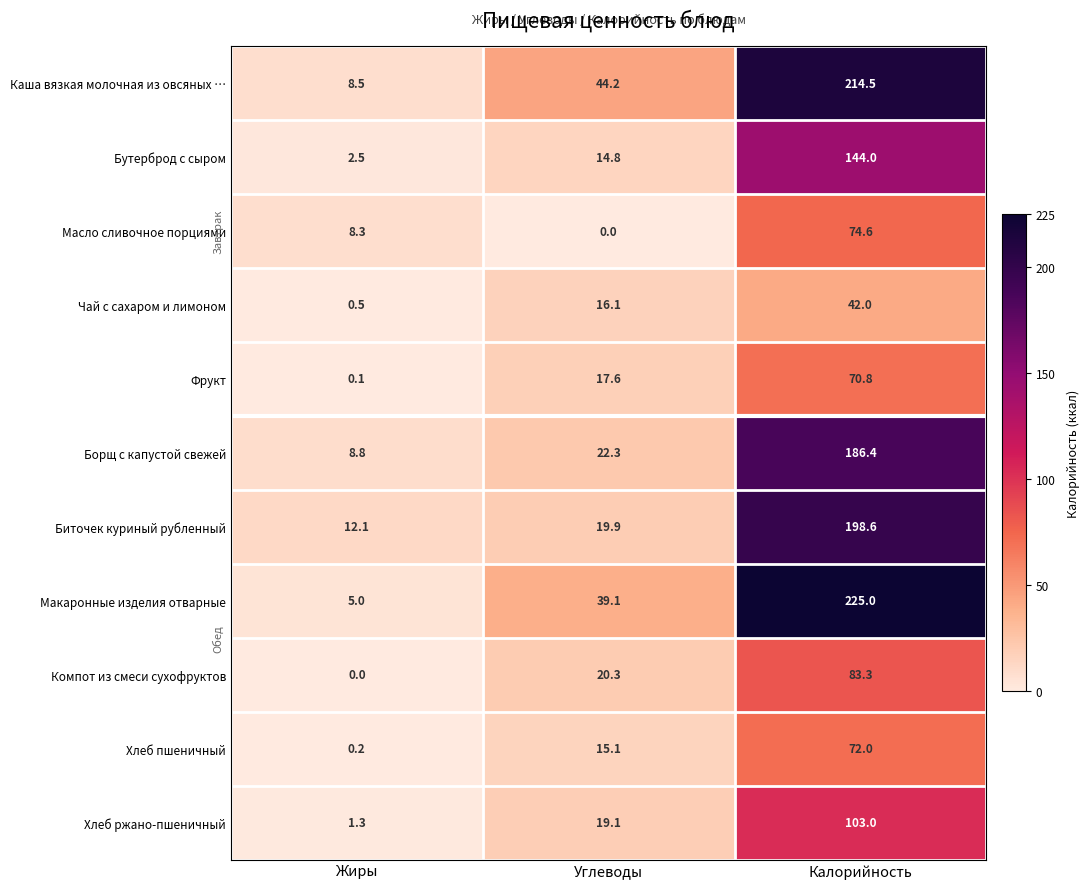

At which label does Фрукт first exceed 17?

Углеводы